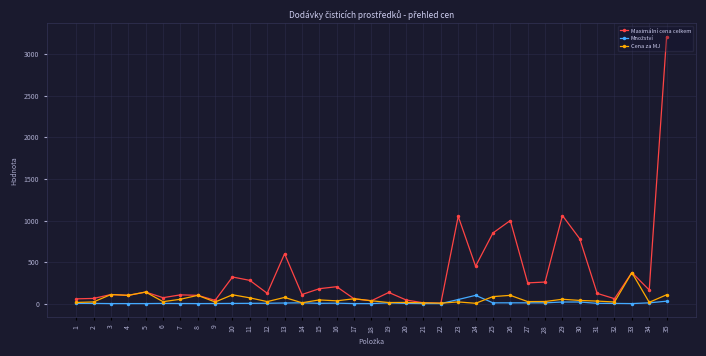

True or false: Cena za MJ has a value of 6.1 at 22.

True